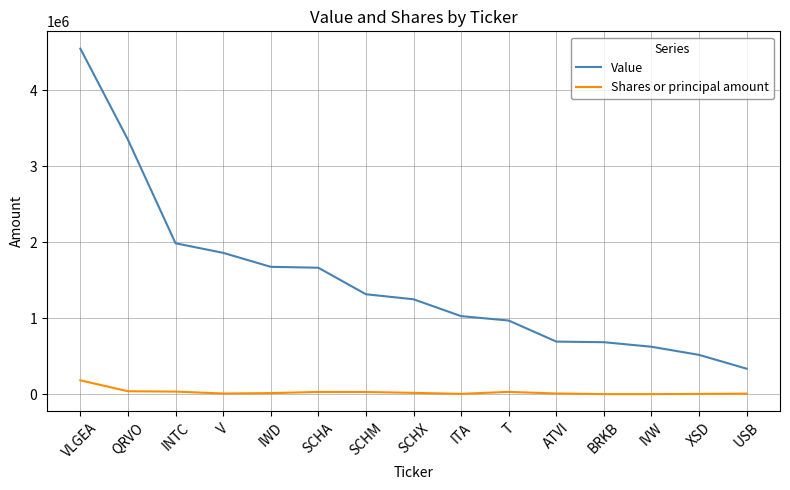

What is the difference between the maximum and minimum values in the Shares or principal amount series?

181390